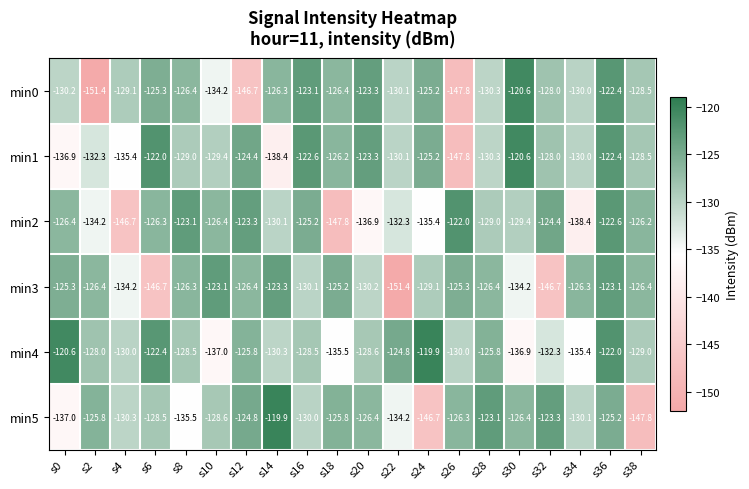

The min4 series shows -224.3 at s14. True or false?

False